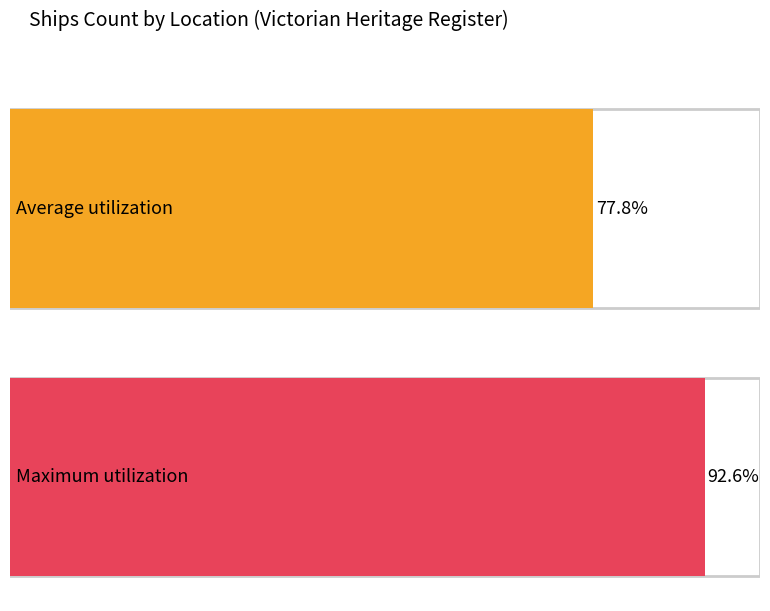

List the series in order of their overall mean, lowest first.

Average utilization, Maximum utilization